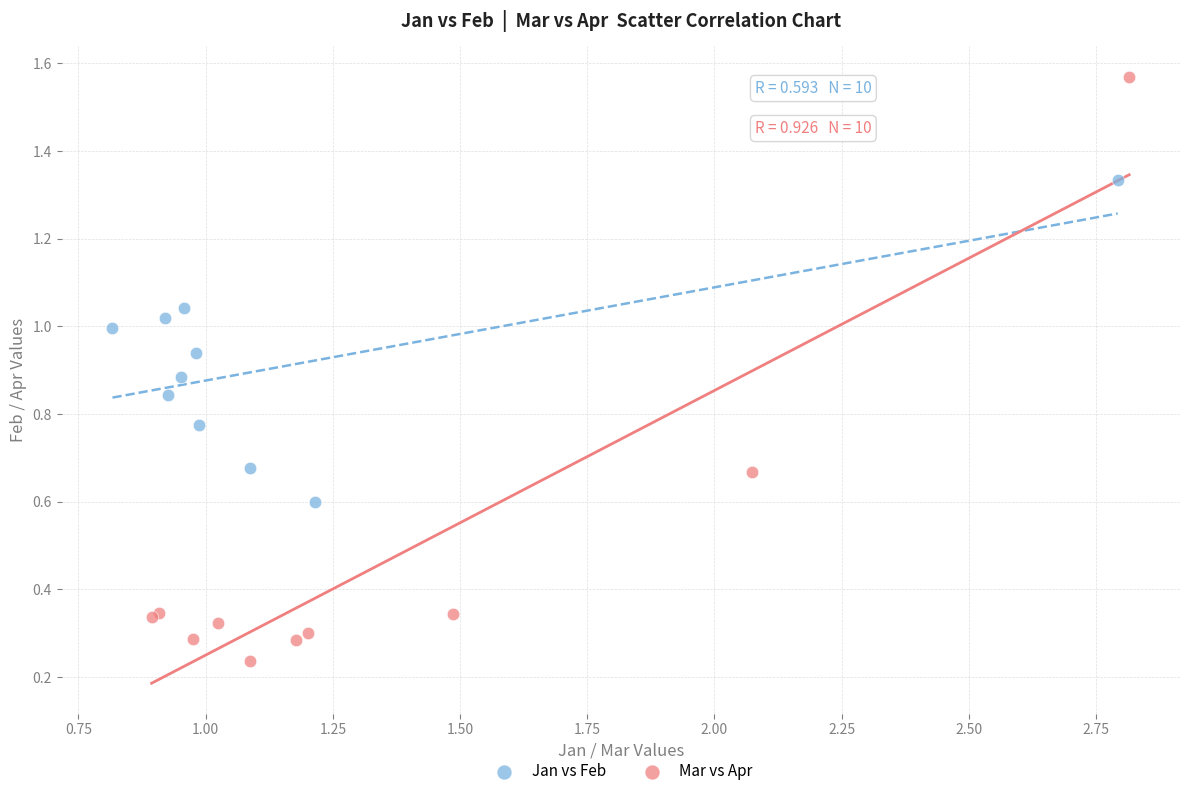

Which series has the largest Y range (max minus min)?

Mar vs Apr